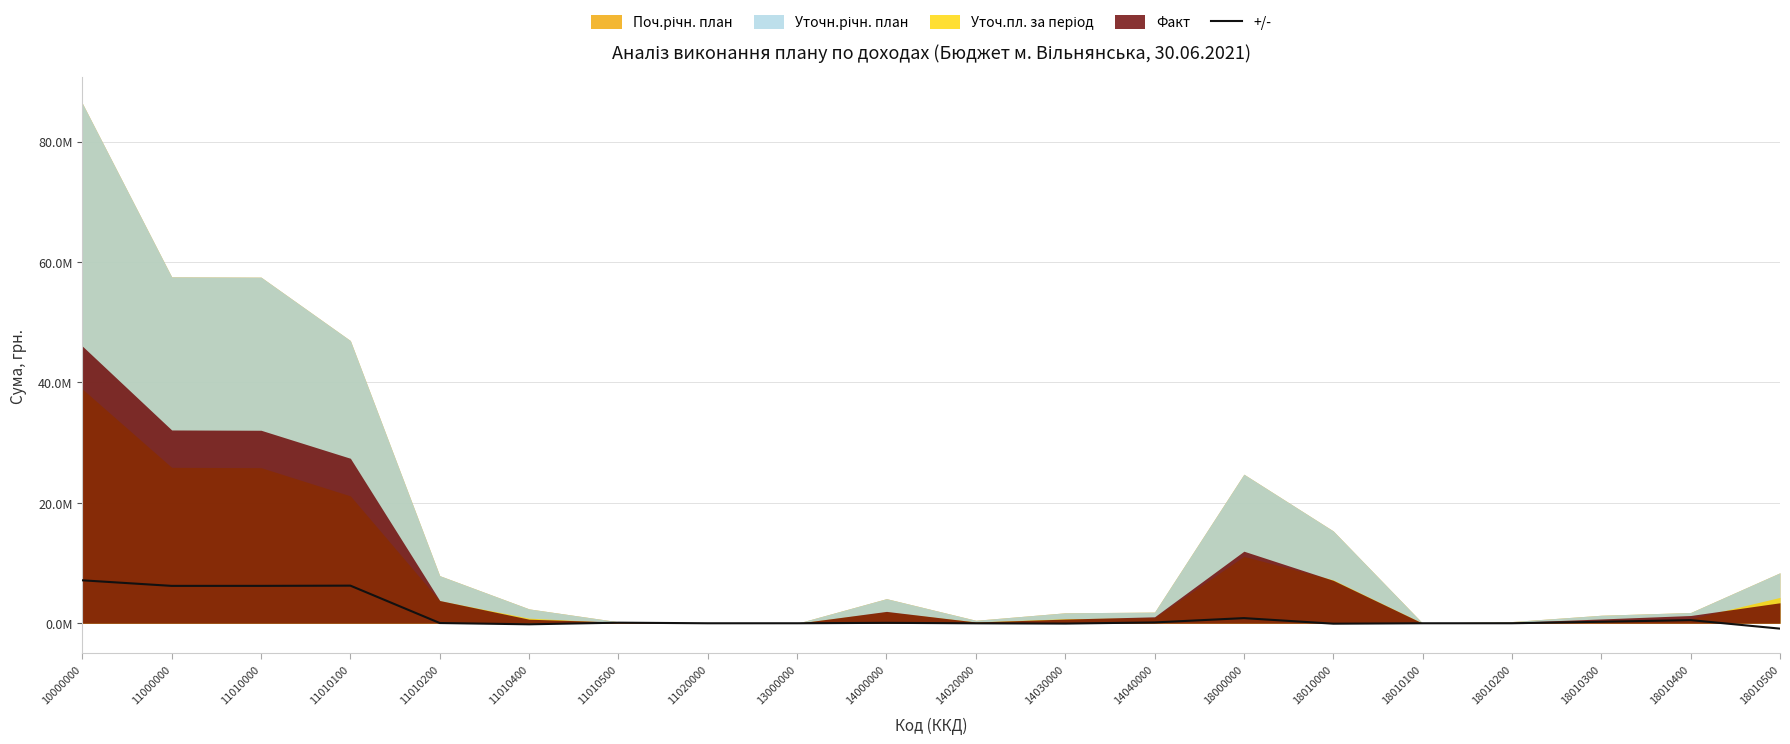

Does the chart have visible grid lines?

Yes